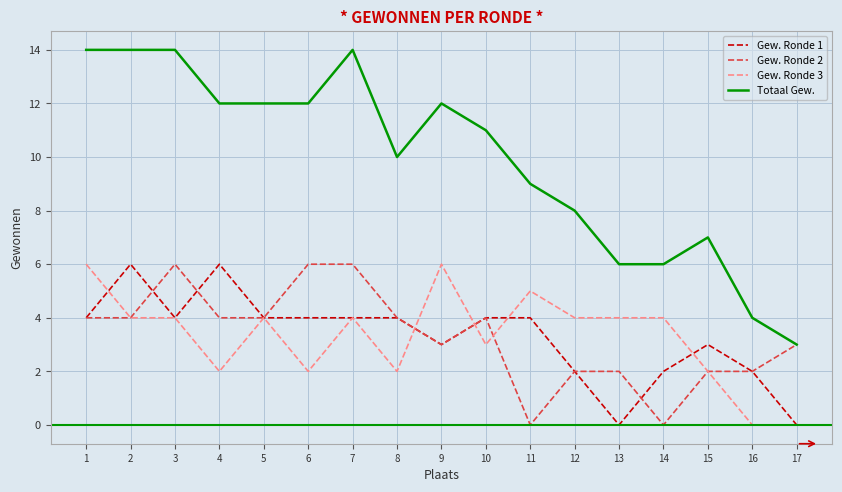

Which series changed the most between 10 and 17?

Totaal Gew.